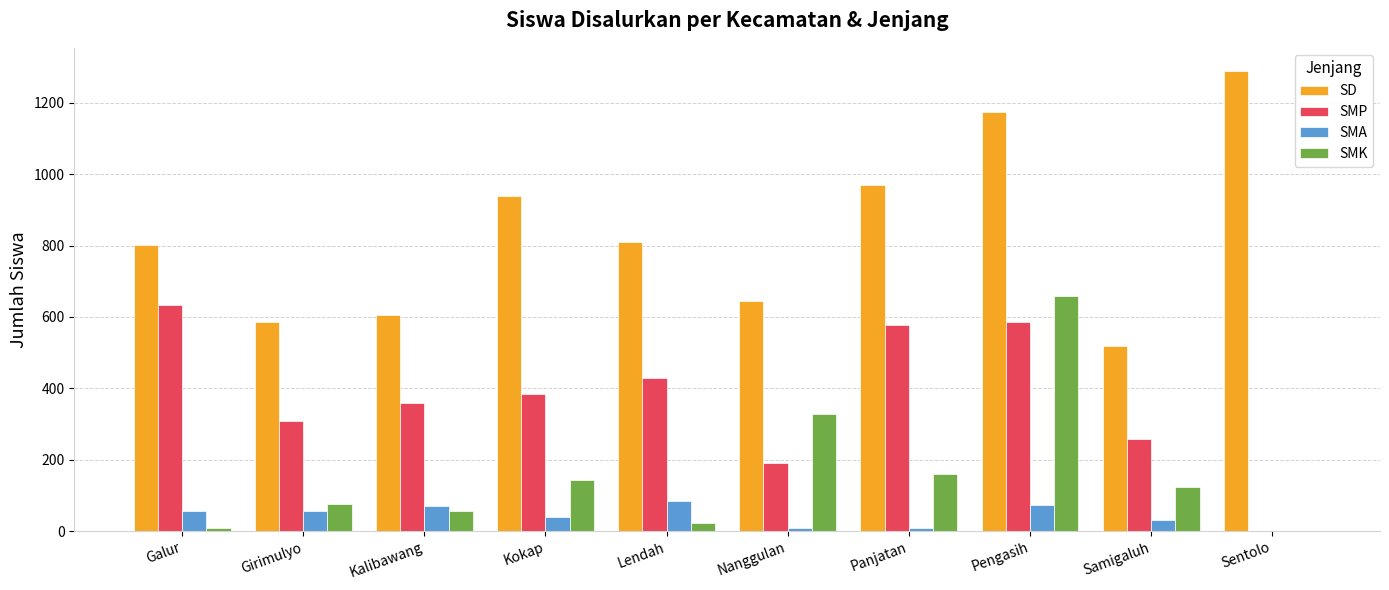

Which series has the largest range (max minus min)?

SD